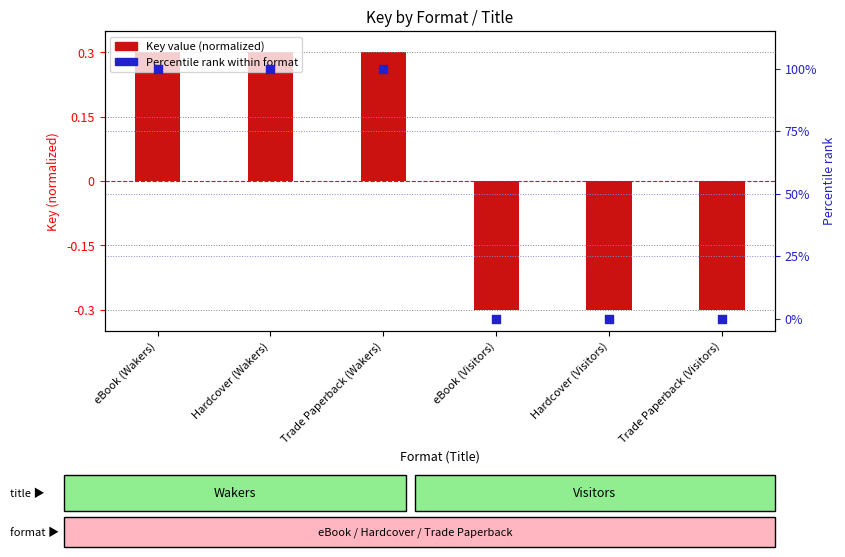

What are all the series names shown in the legend?

Key value (normalized), Percentile rank